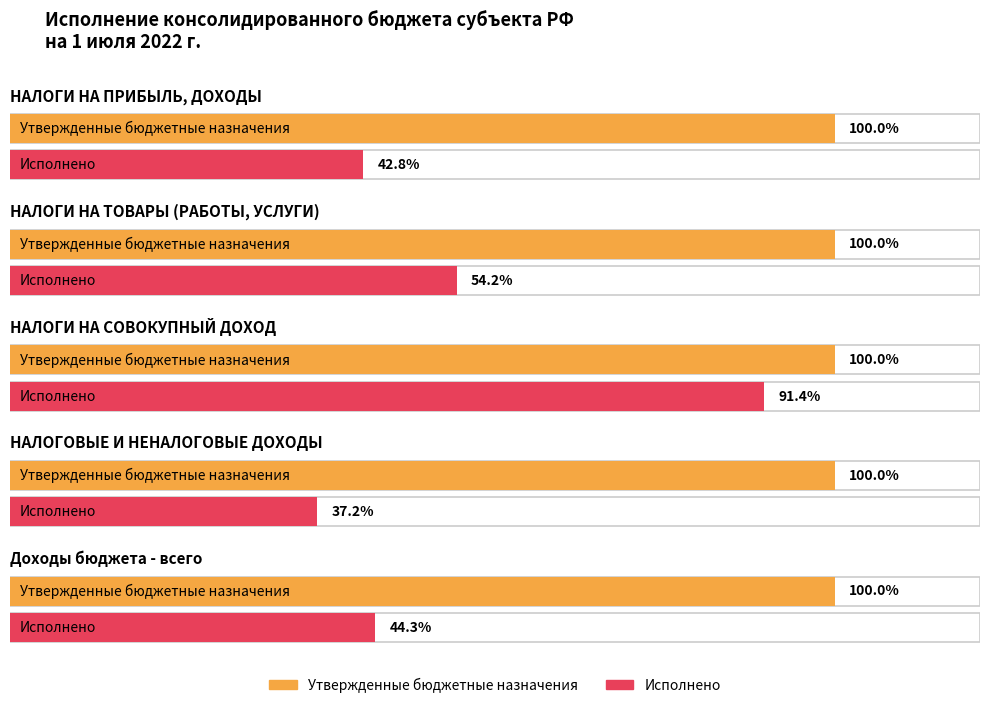

How many data points in Исполнено are above 13880033?

3